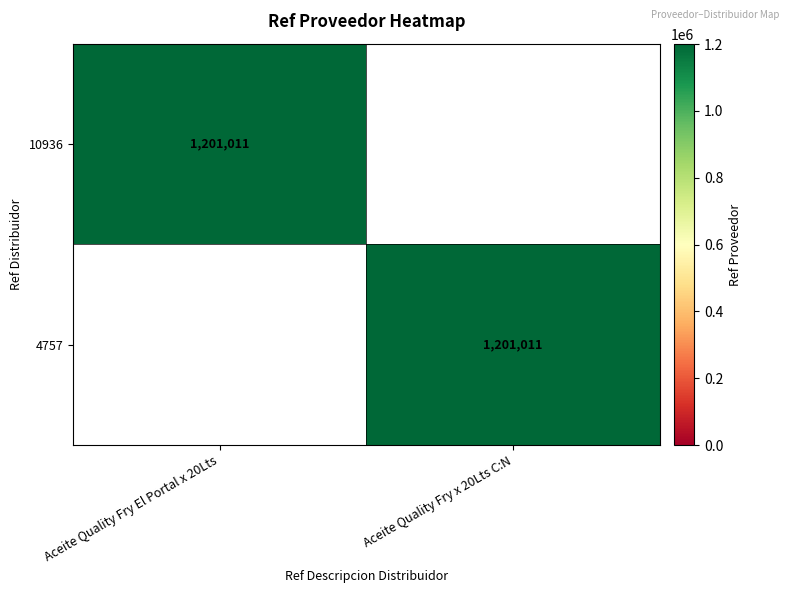

At which category is the sum across all series the highest?

Aceite Quality Fry El Portal x 20Lts